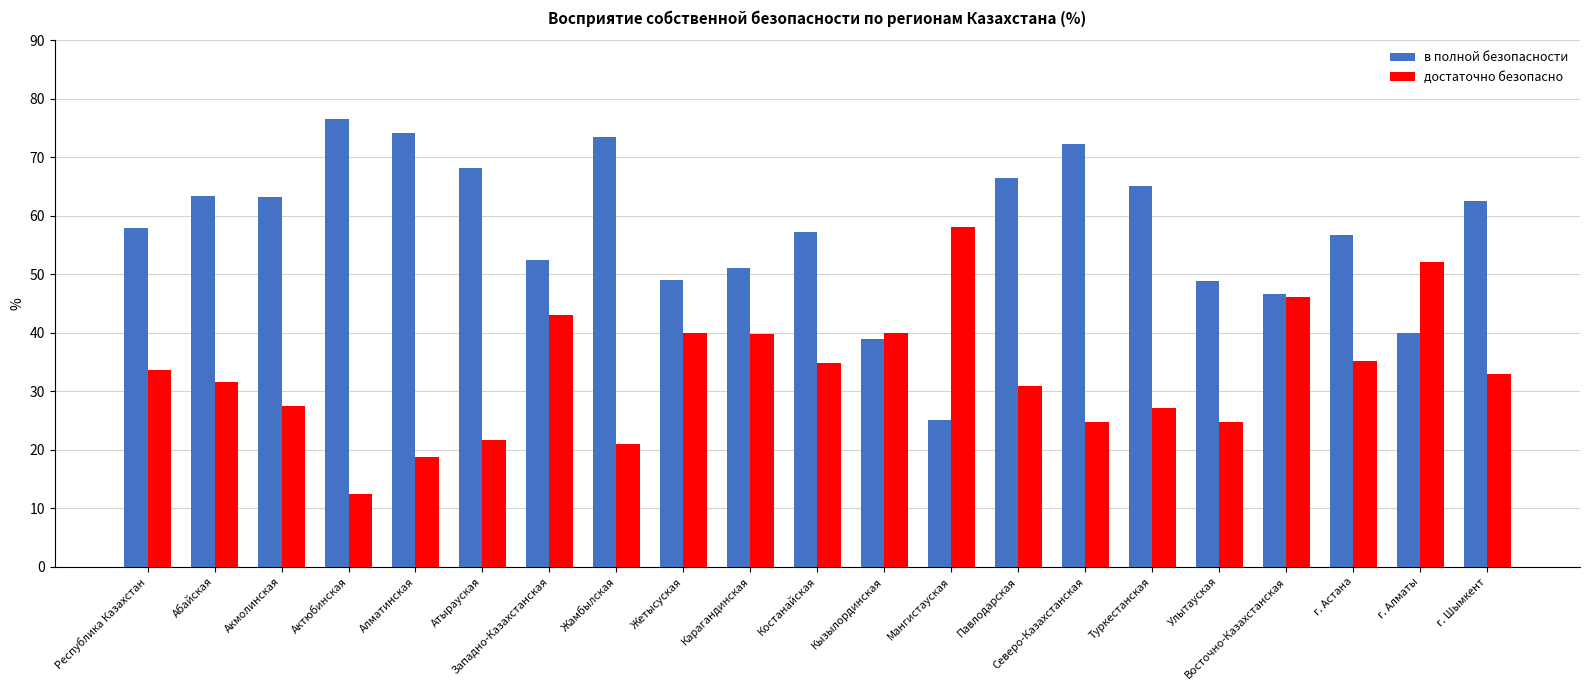

What is the approximate value of достаточно безопасно at Улытауская?

24.7